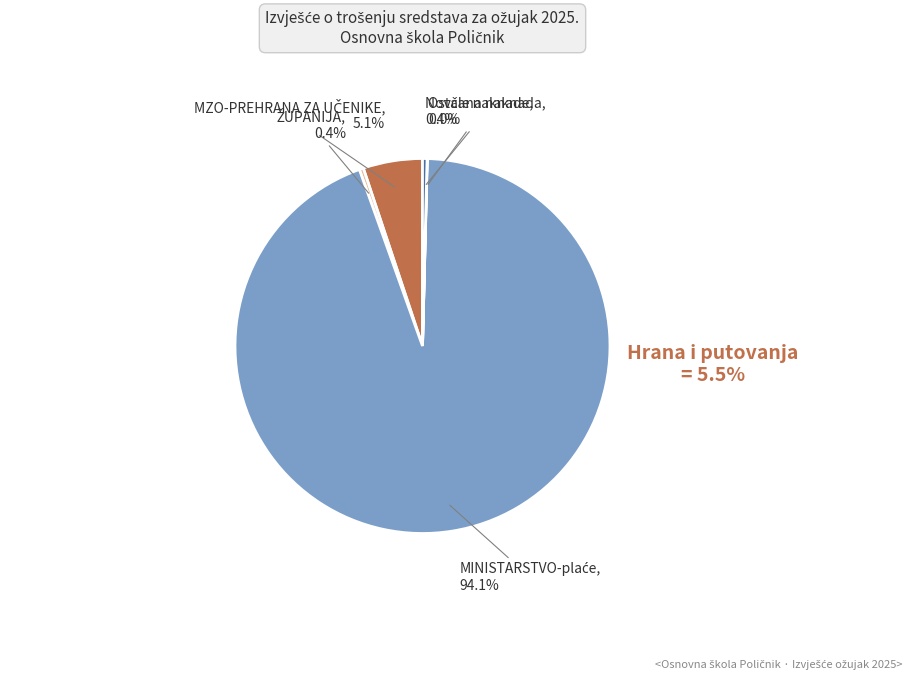

Is there a majority slice in this chart?

Yes